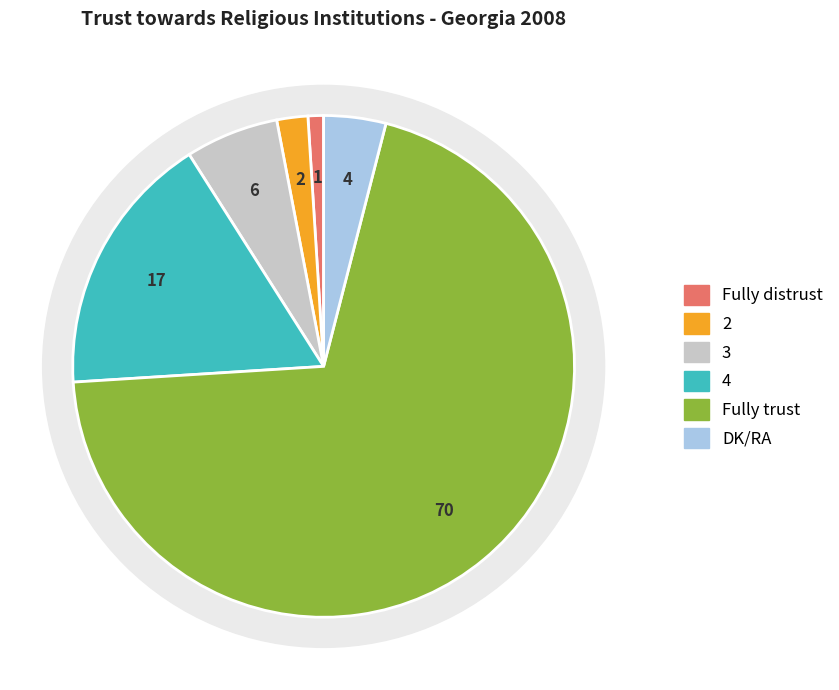

What is the ratio of the value at 2 to the value at 4?

0.1